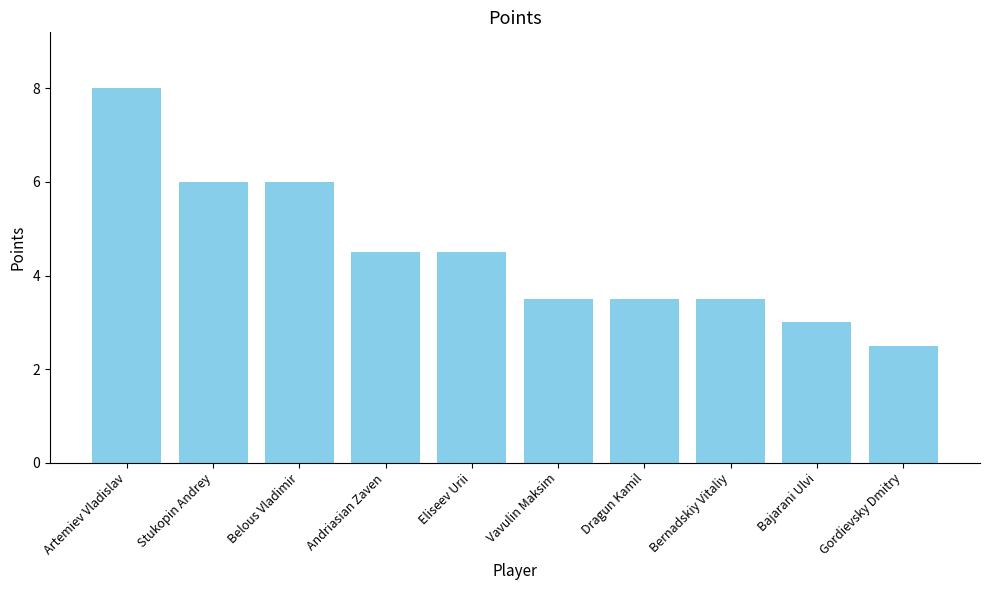

What position from the right is Gordievsky Dmitry?

1